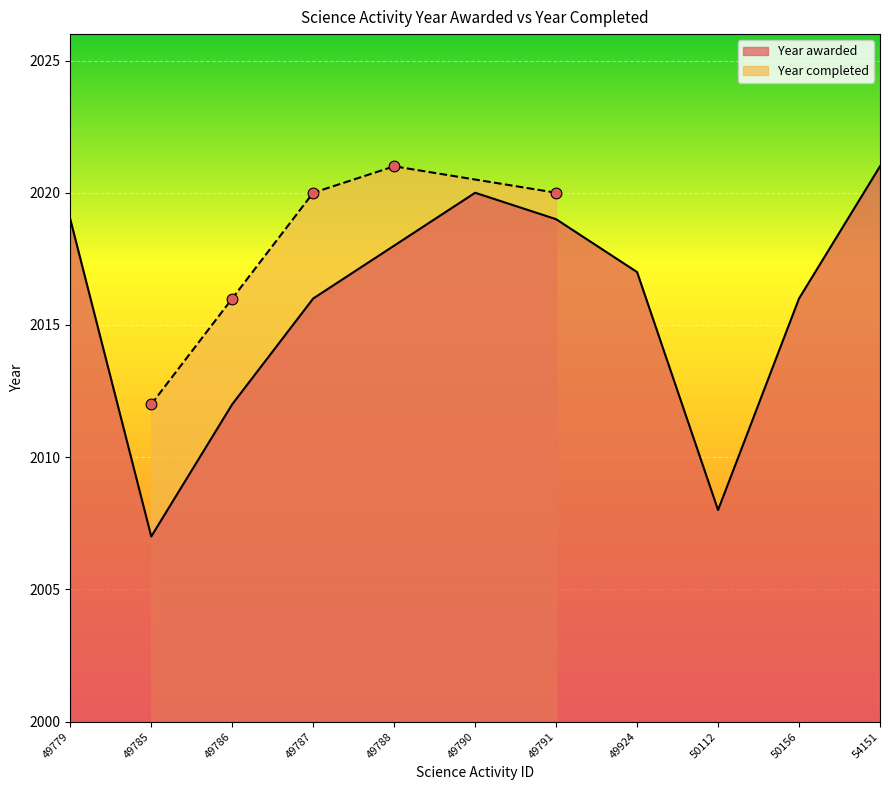

What is the ratio of the value at 49788 to the value at 54151?

1.0